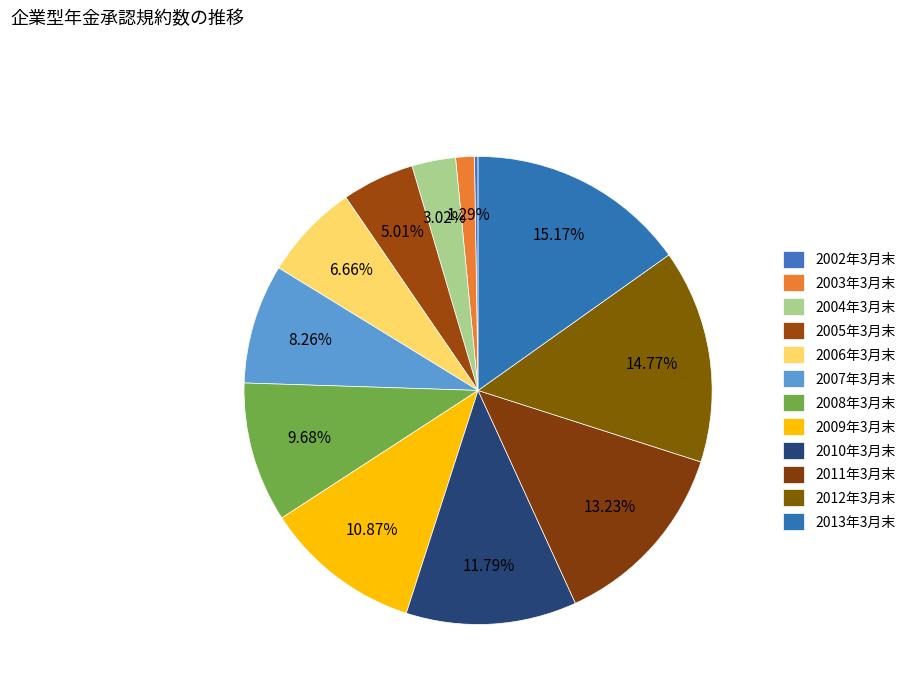

What portion of the pie excludes 2005年3月末?

95.0%